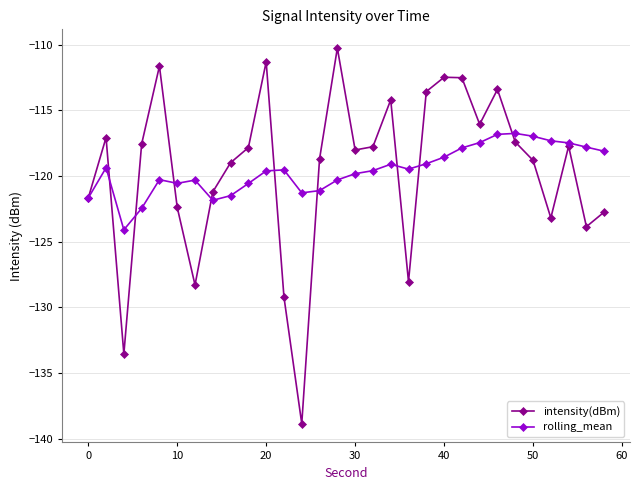

What is the highest value of the intensity(dBm) series?

-110.3